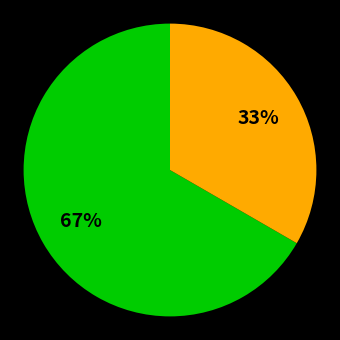

Does any single category account for the majority?

Yes